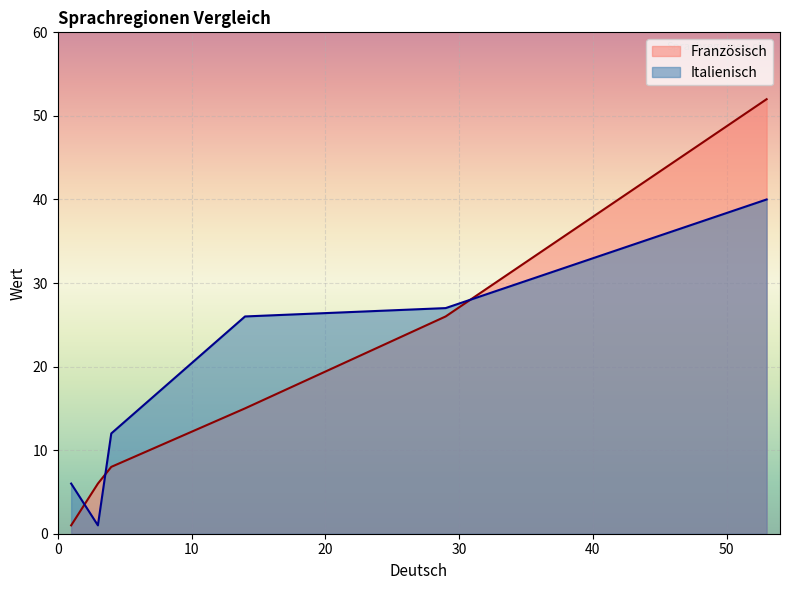

Which series has the largest range (max minus min)?

Französisch